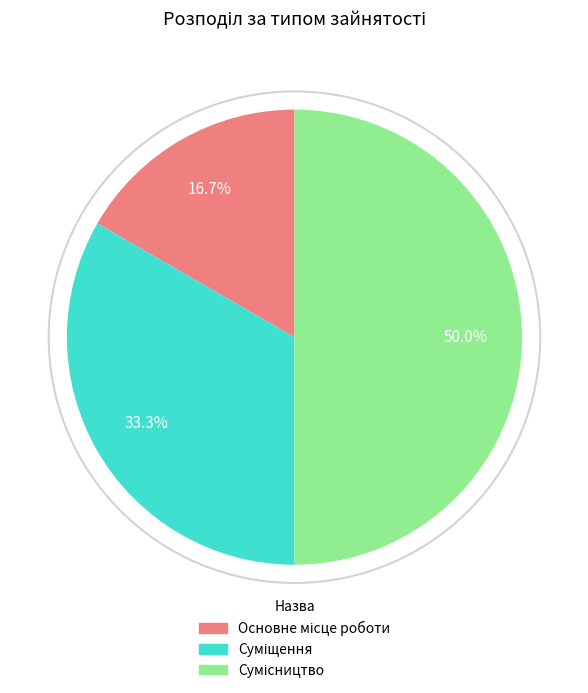

How many segments does this pie chart have?

3